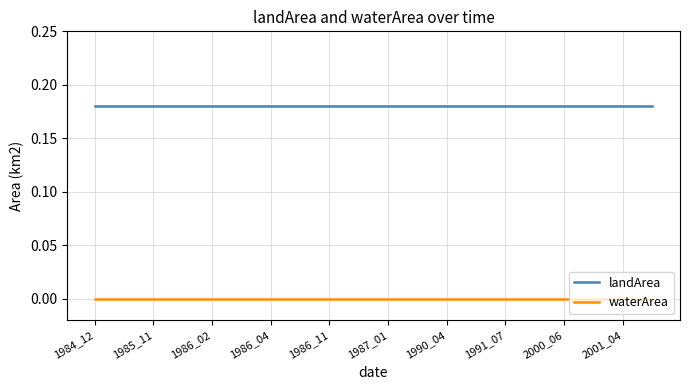

Rank the series by their maximum value, from highest to lowest.

landArea, waterArea